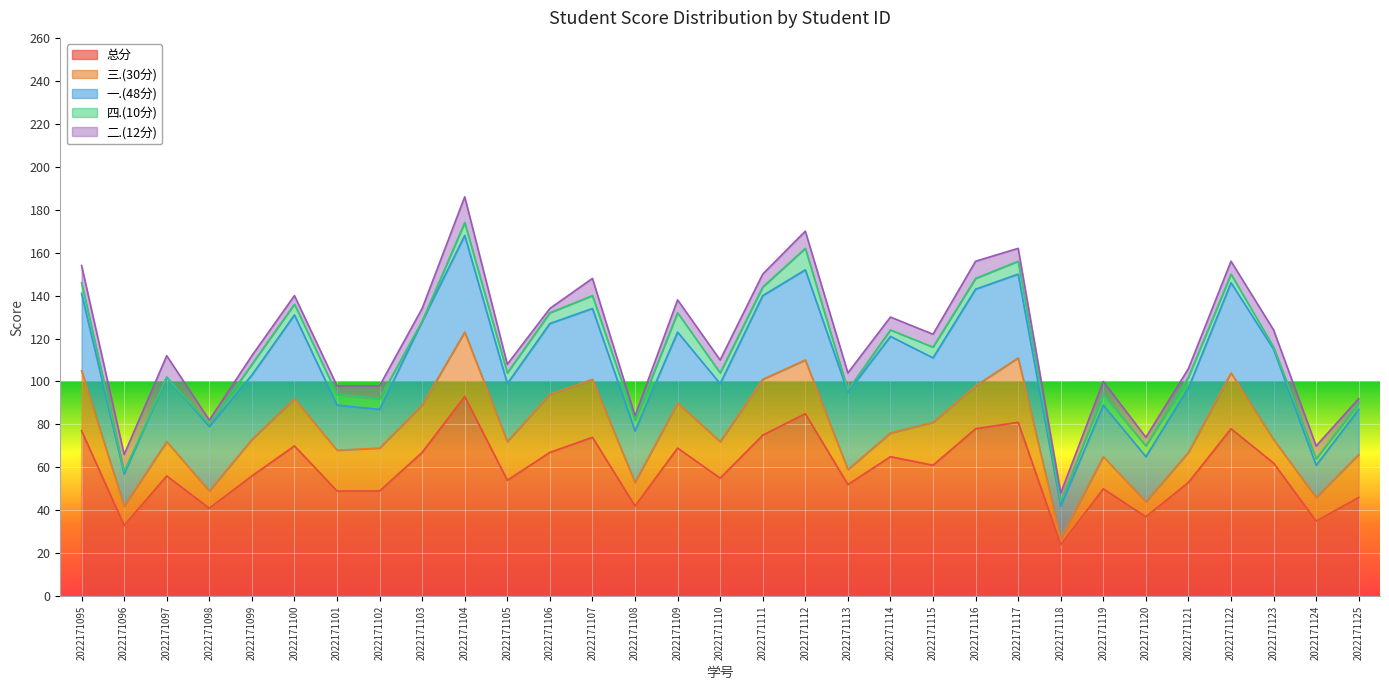

What are all the series names shown in the legend?

总分, 三.(30分), 一.(48分), 四.(10分), 二.(12分)